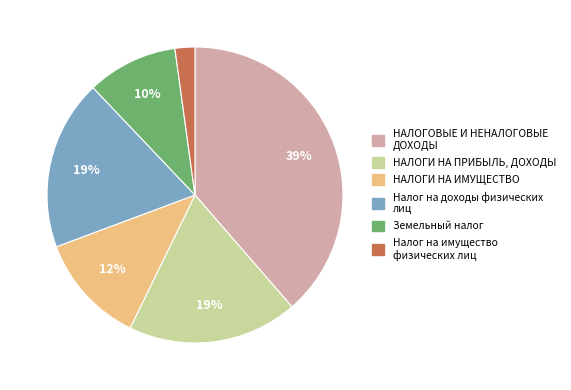

To the nearest percent, what percentage of the pie is Налог на доходы физических лиц?

19%